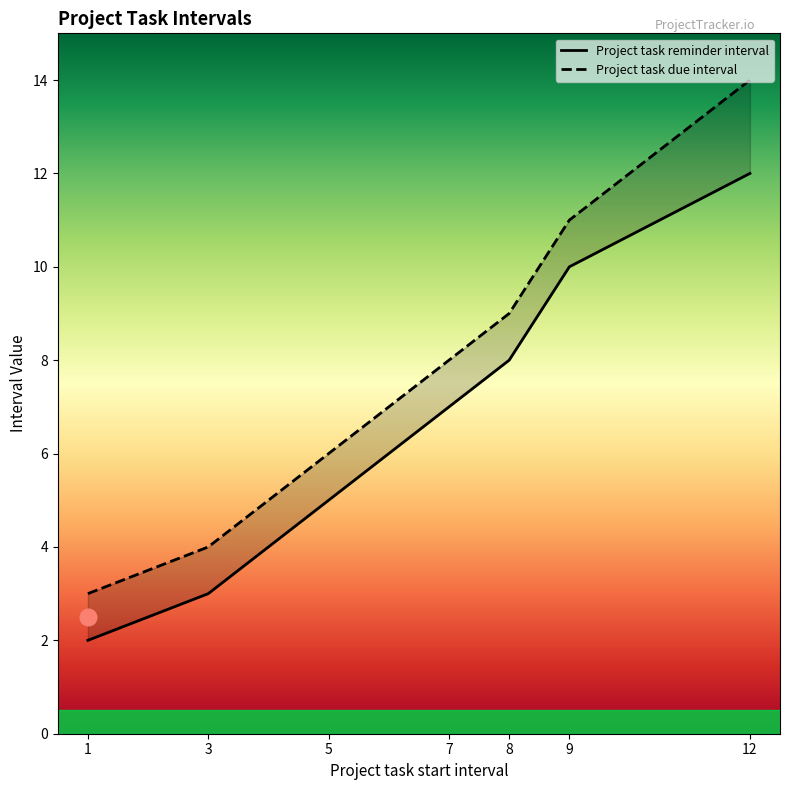

At which label does Project task reminder interval first exceed 5?

7